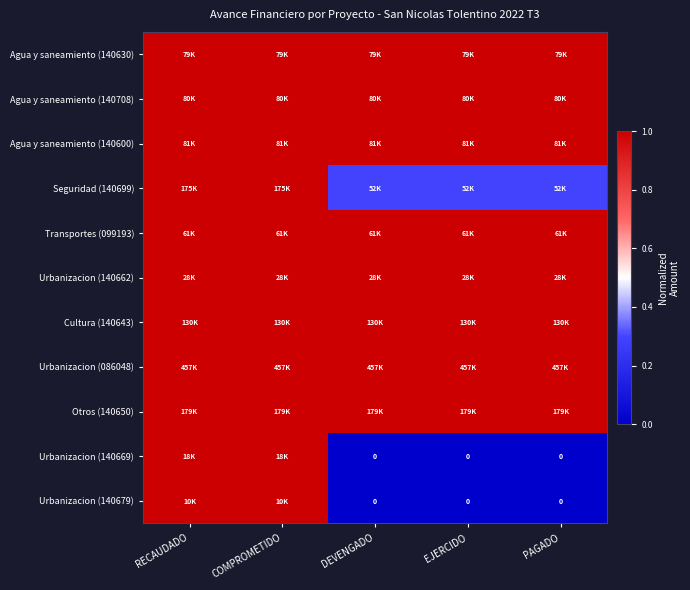

At which category is the sum across all series the highest?

RECAUDADO